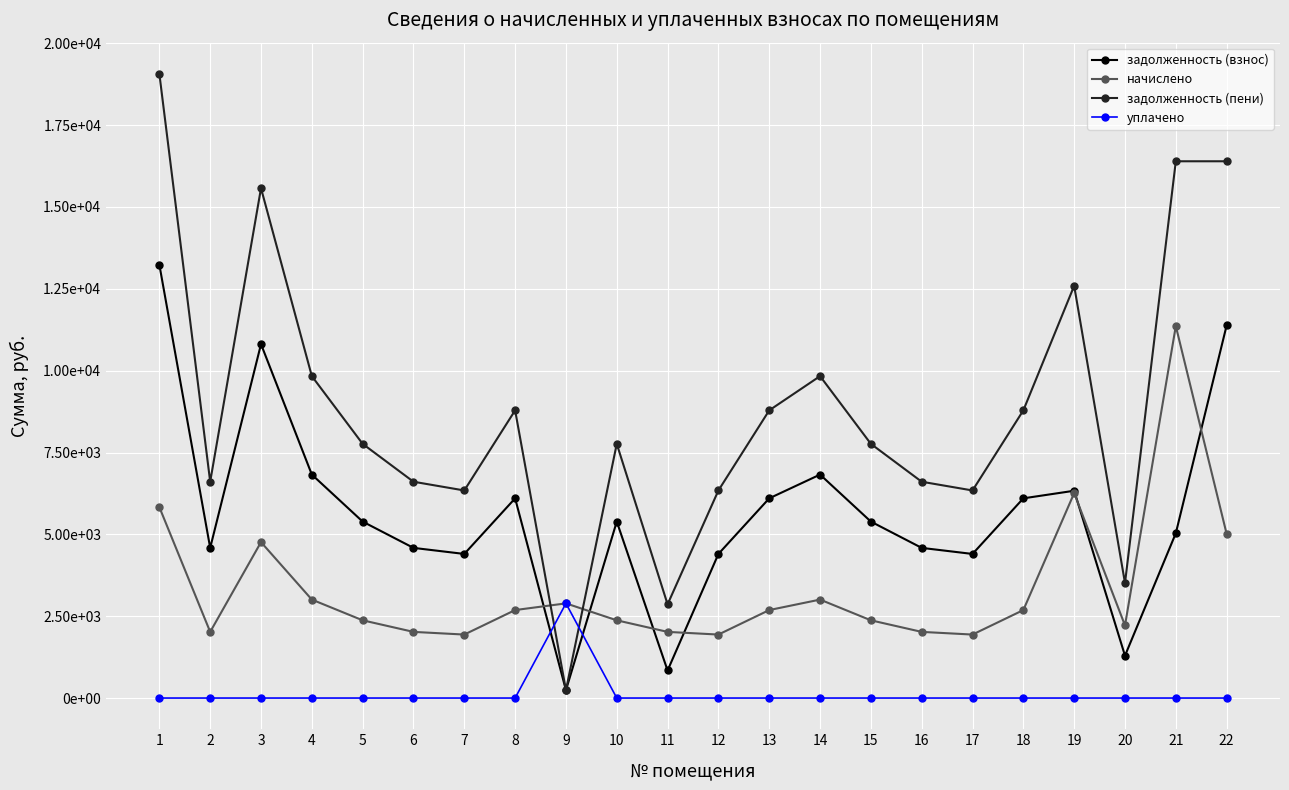

What is the difference between the second highest and minimum values in the задолженность (взнос) series?

11141.3